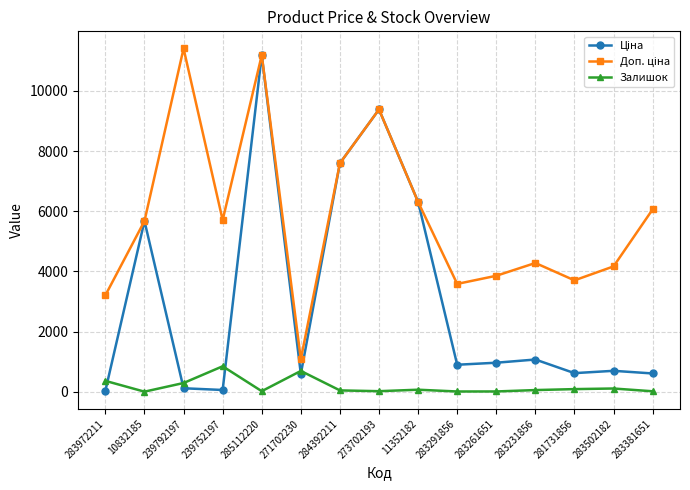

True or false: Залишок has a value of 66.0 at 11352182.

True